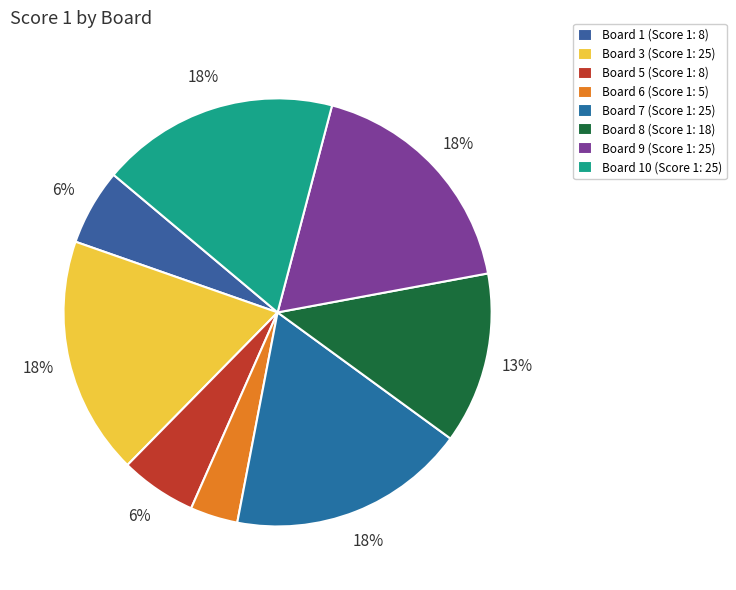

Which slice is the smallest?

Board 6 (Score 1: 5)